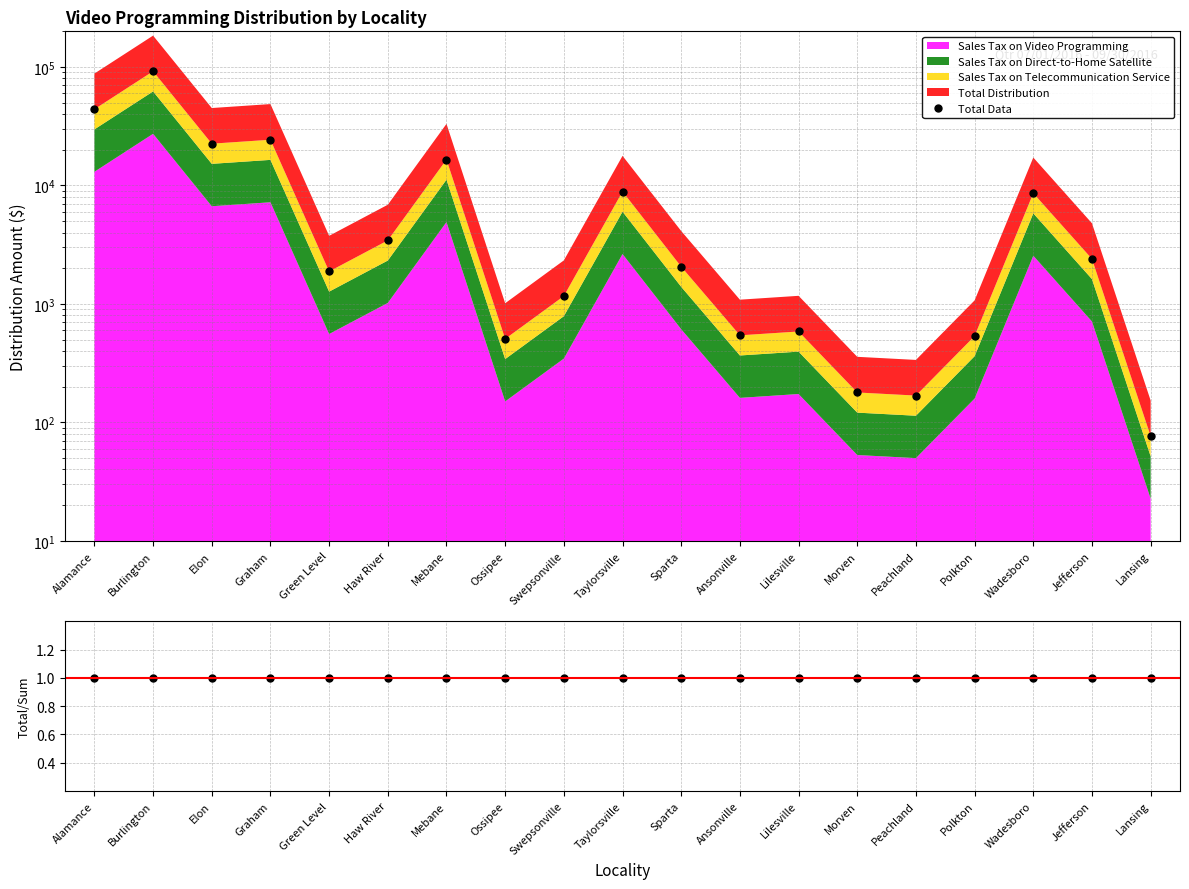

Which series changed the most between Morven and Peachland?

Total Data